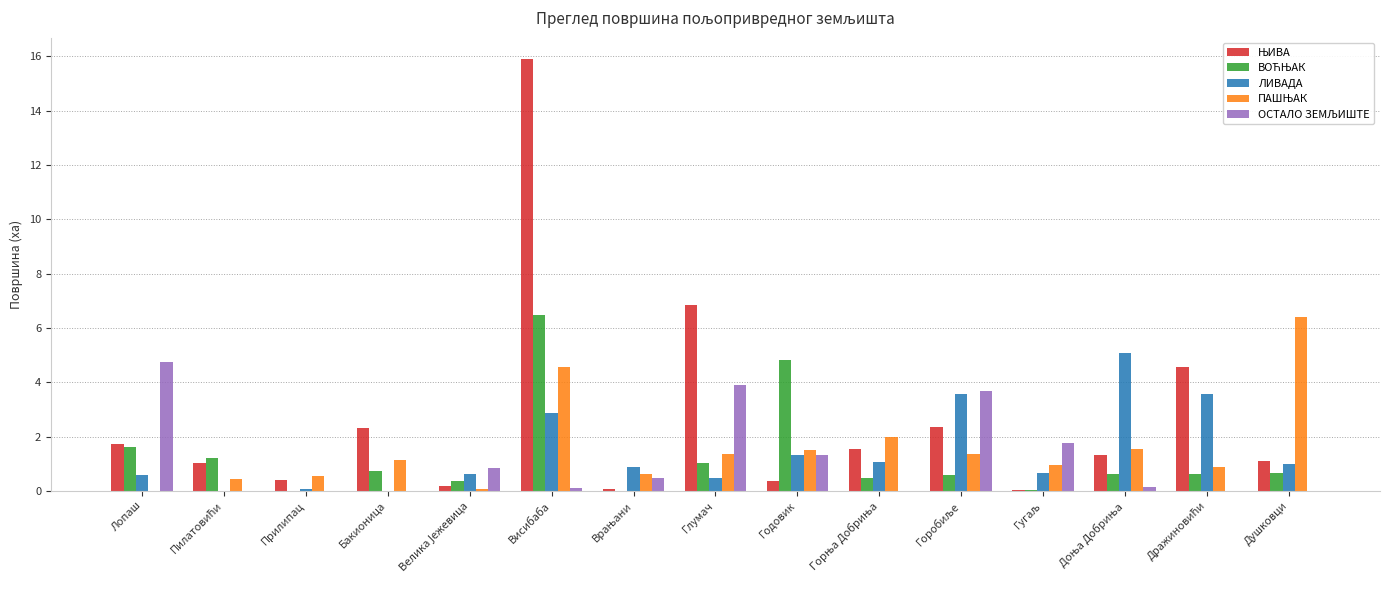

How many categories are shown in the chart?

15